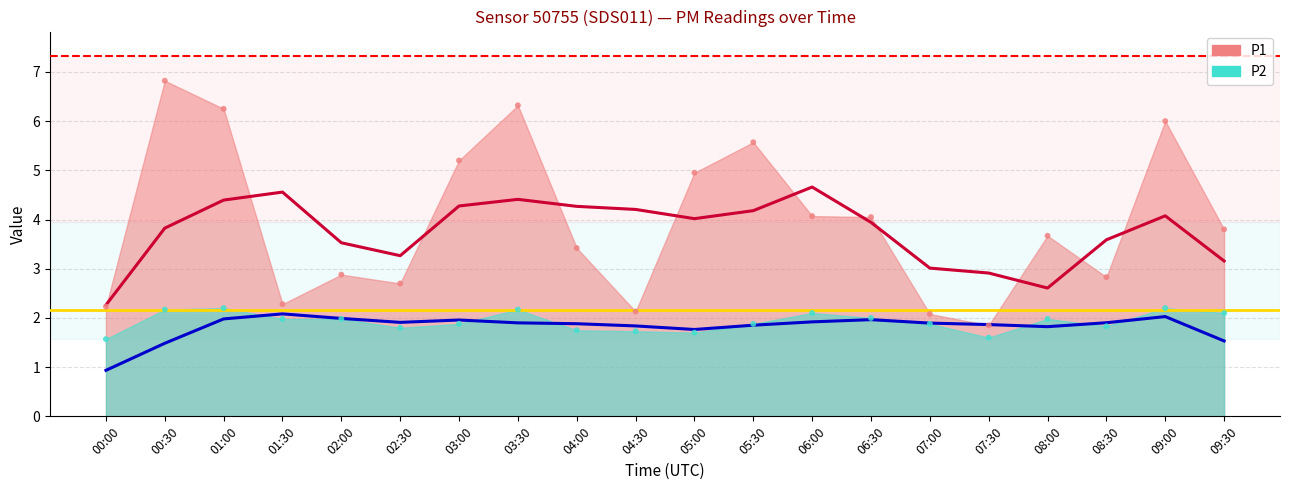

Which series reaches the maximum Y coordinate?

P1